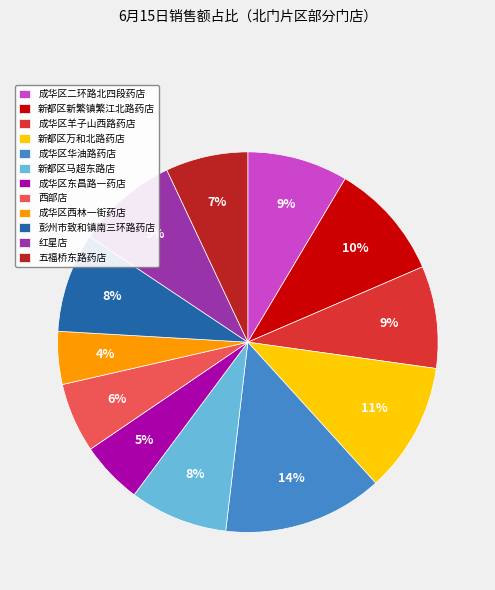

Is it true that 新都区新繁镇繁江北路药店 is 10% of the pie?

True